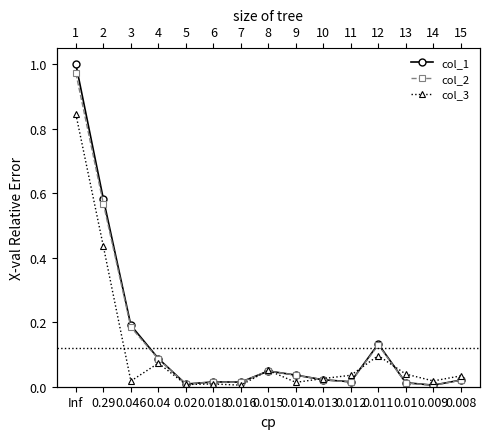

At how many categories does at least one series exceed 0?

15